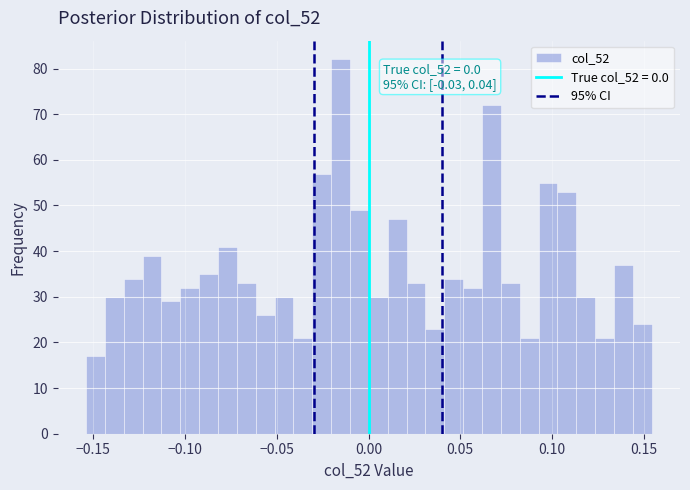

Read against the x-axis, roughly where is the centre of the tallest bar?

-0.015